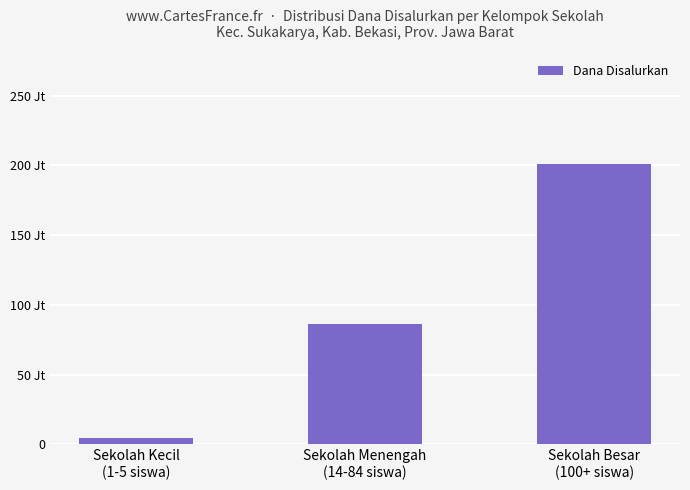

True or false: the data shows 4500000 at Sekolah Kecil
(1-5 siswa).

True